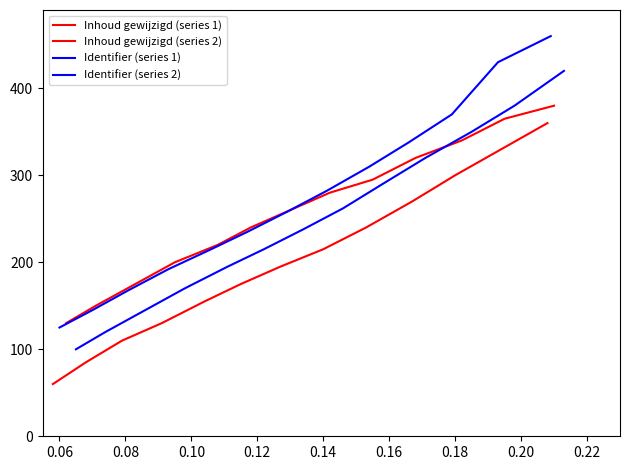

What is the smallest value displayed?

60